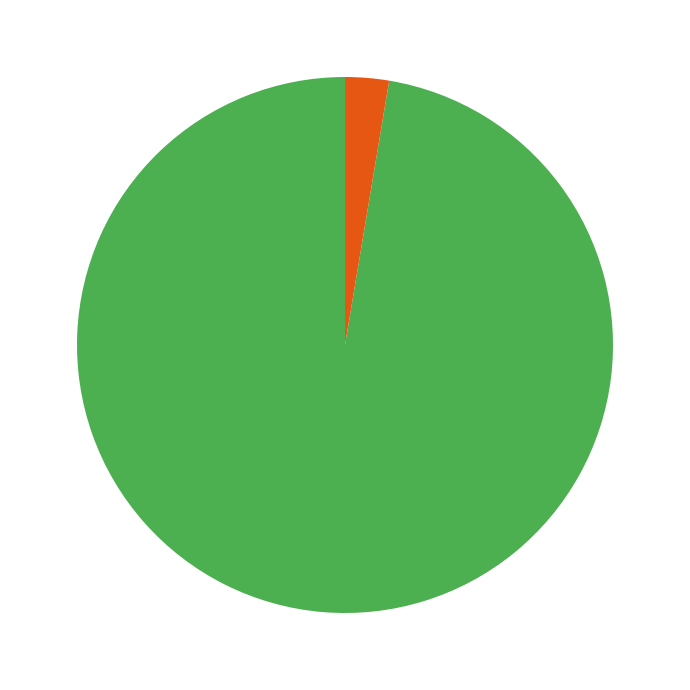

Is there any slice that represents more than half of the pie?

Yes